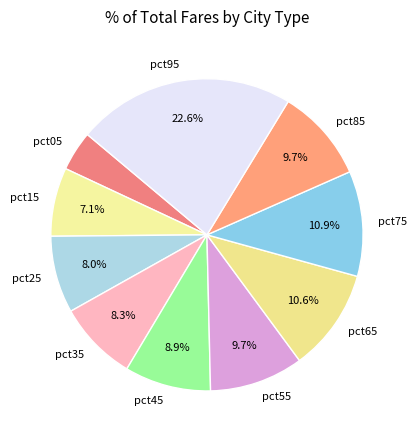

Do pct35 and pct45 together represent more than half of the pie?

No